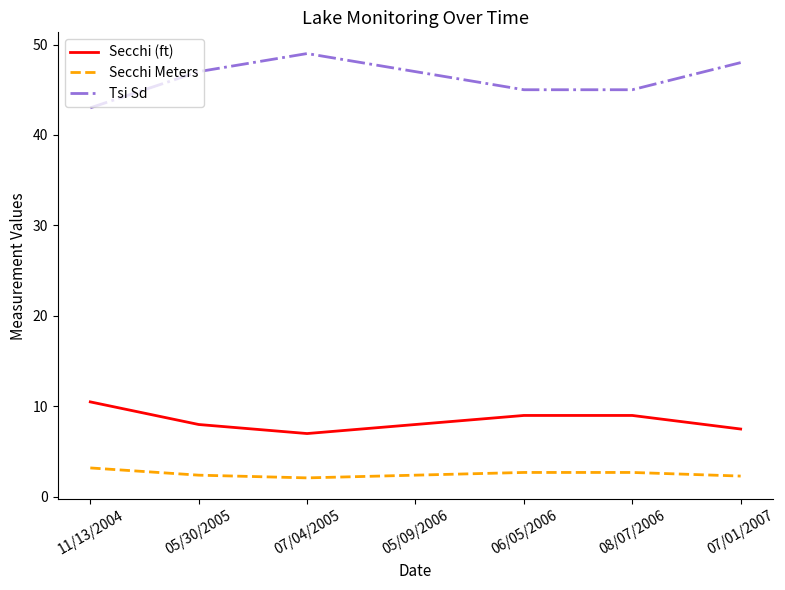

Which series has the widest spread of values?

Tsi Sd